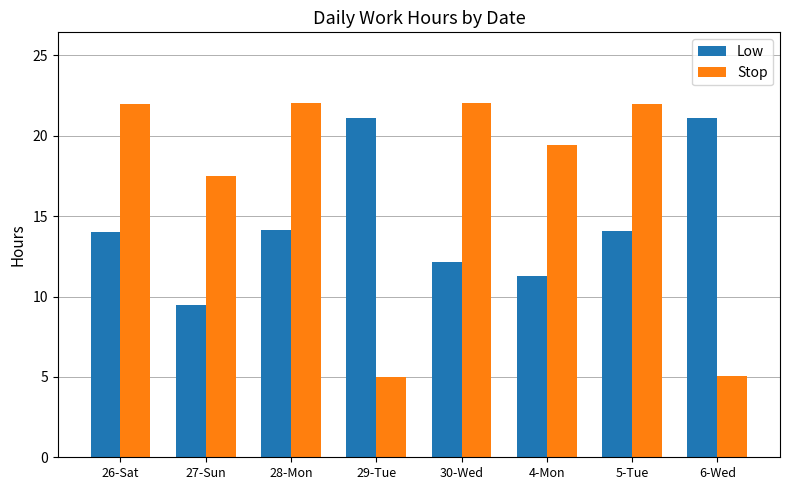

What is the difference between the Stop values at 27-Sun and 5-Tue?

4.5